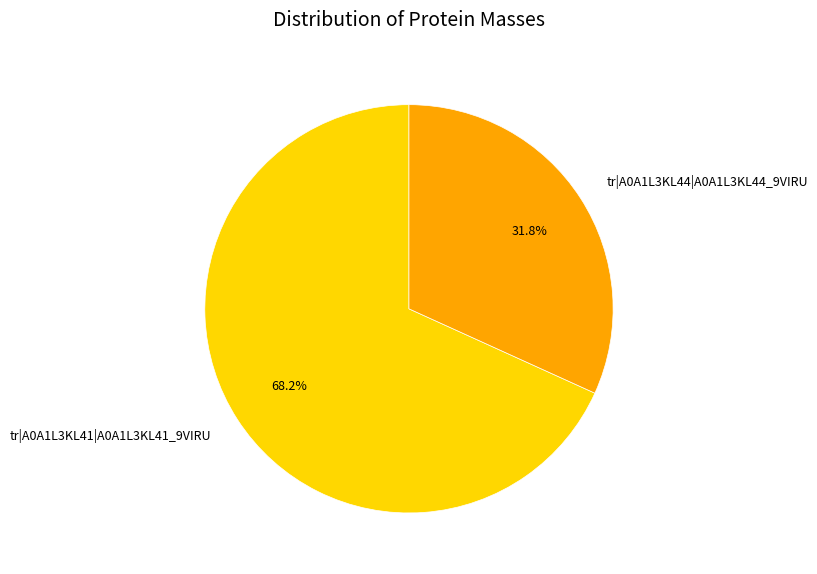

How many segments does this pie chart have?

2